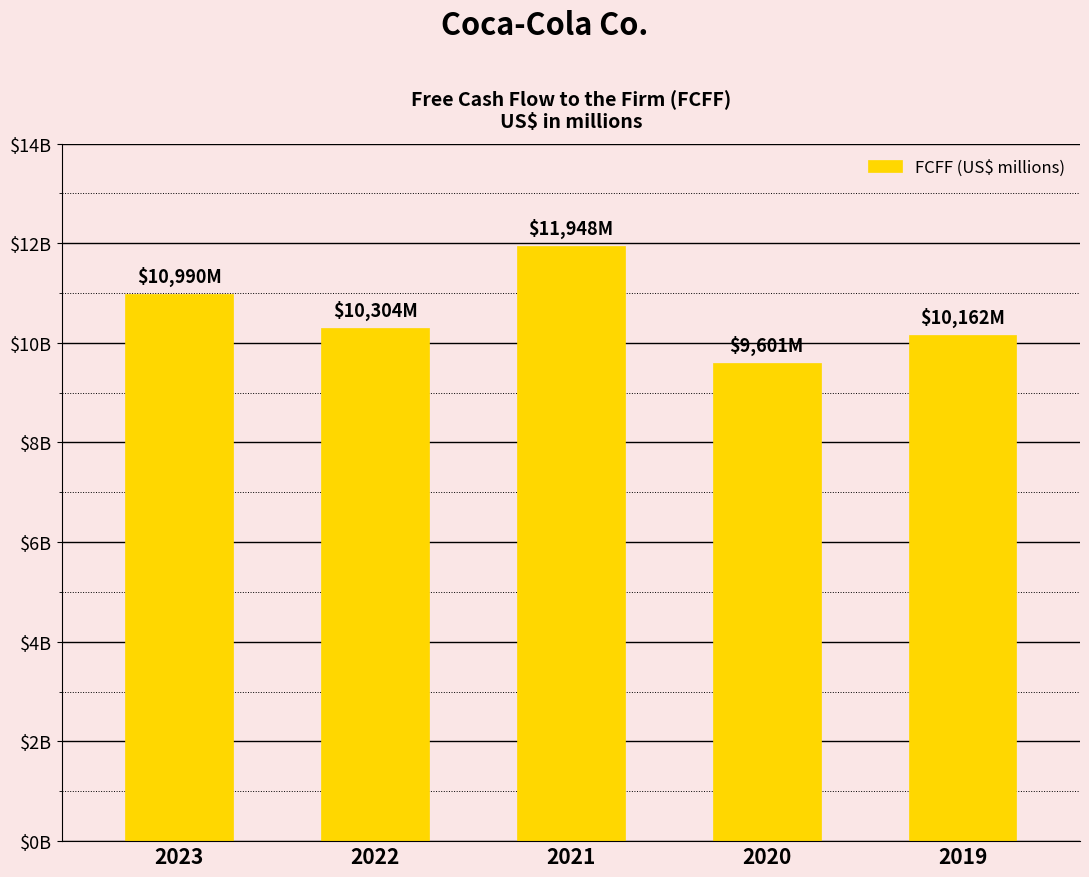

Does the chart contain any negative values?

No